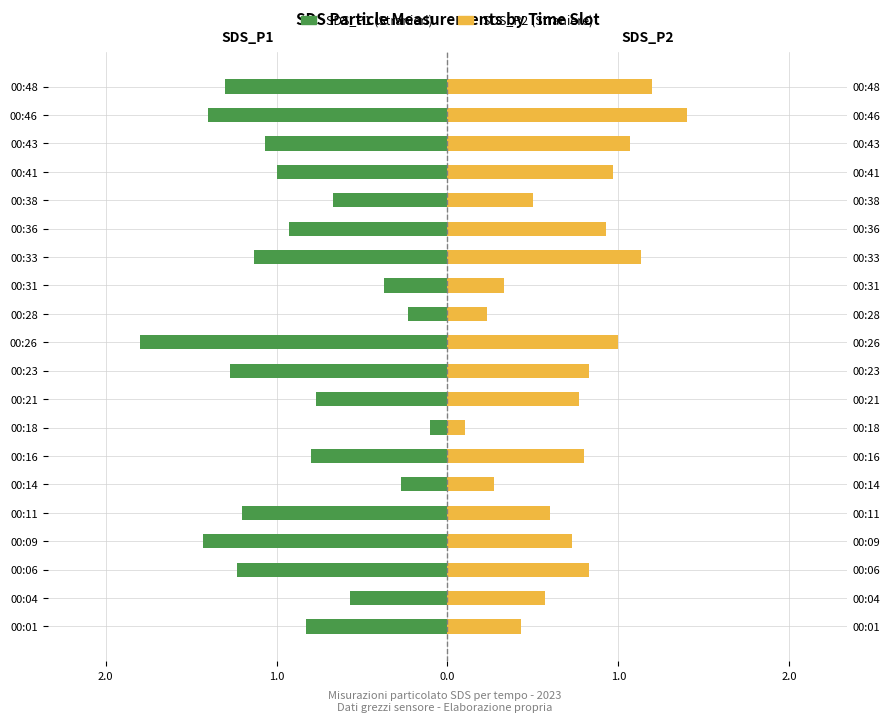

Is the value of SDS_P1 at 00:04 greater than the value of SDS_P2 at 00:46?

No